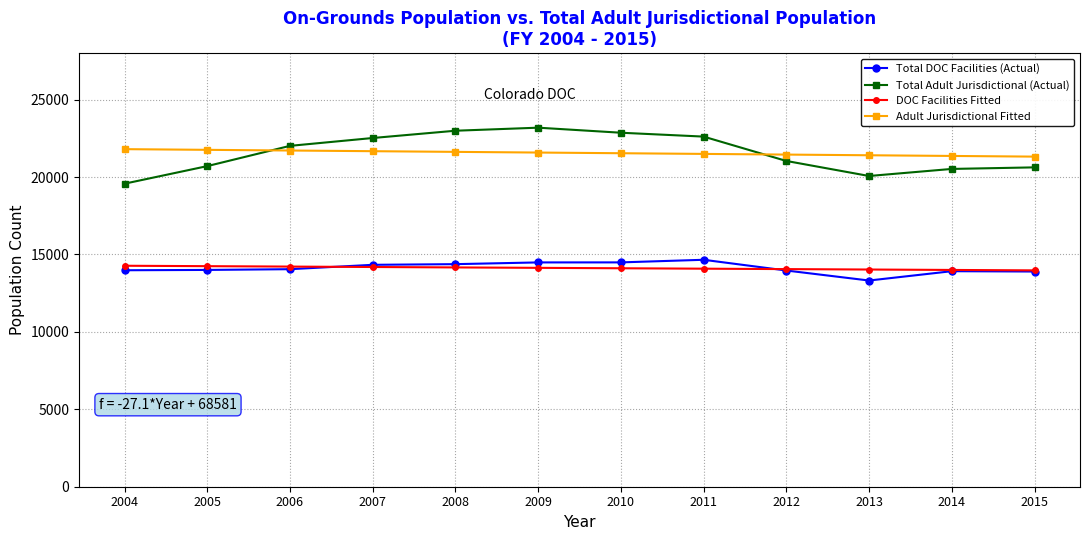

Read the Adult Jurisdictional Fitted value at 2007.

21667.7